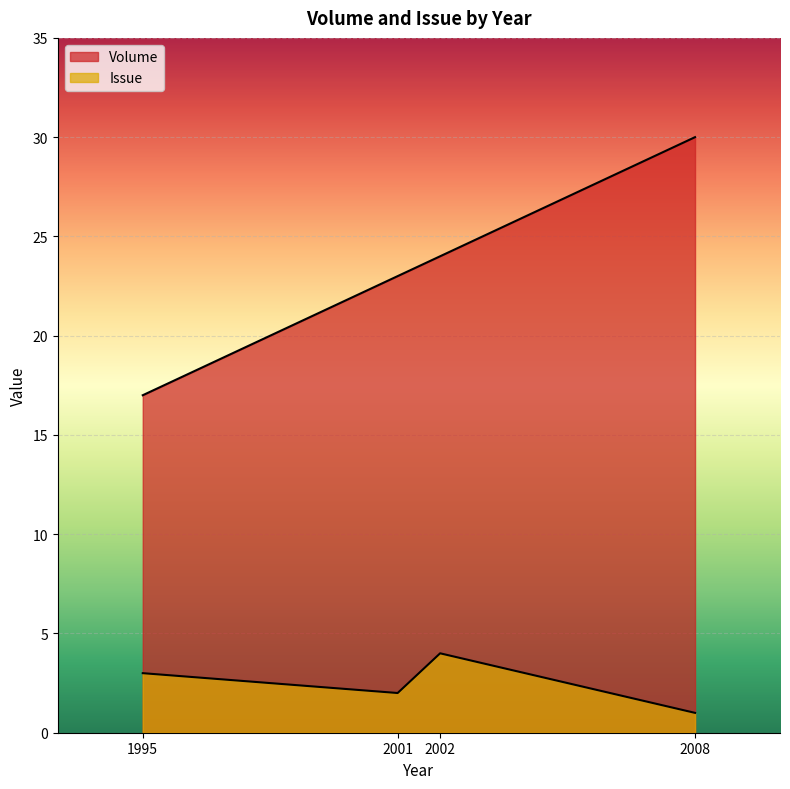

Where is Volume nearest to the value 23?

2001